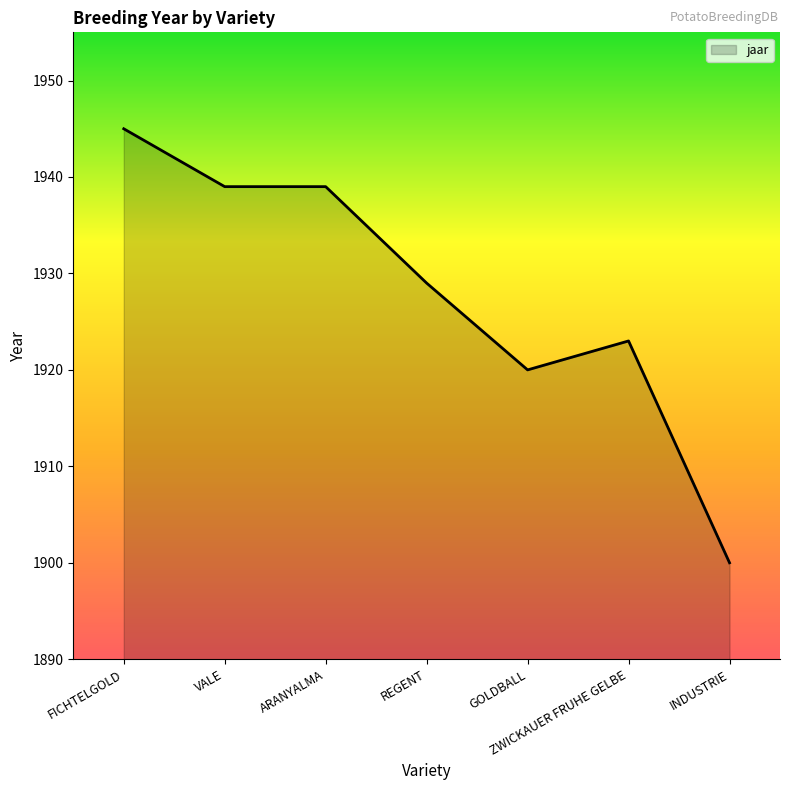

What is the ratio of the value at REGENT to the value at INDUSTRIE?

1.0